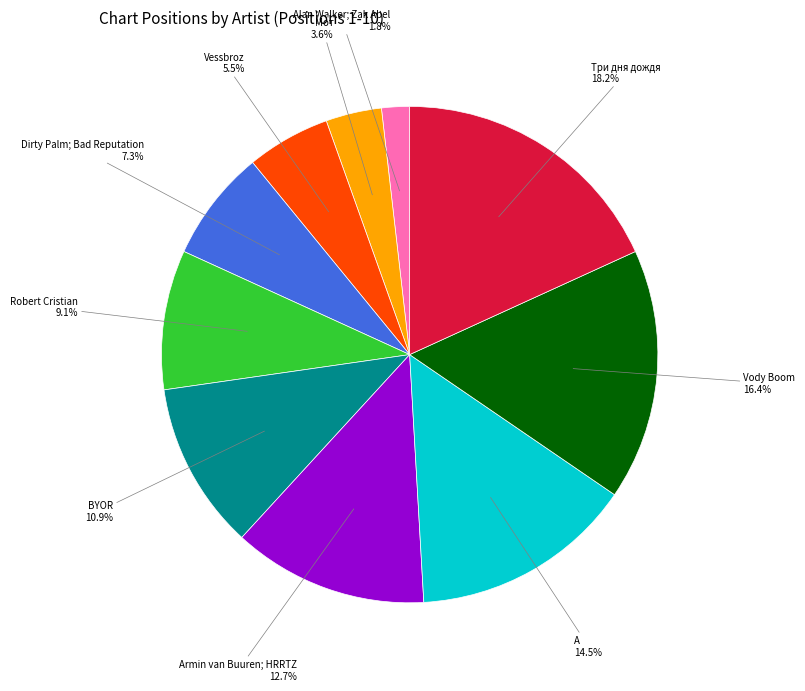

Does any single category account for the majority?

No